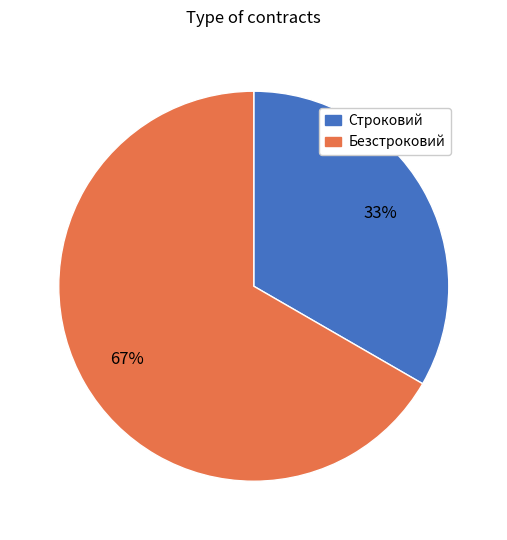

How many slices are in this pie chart?

2